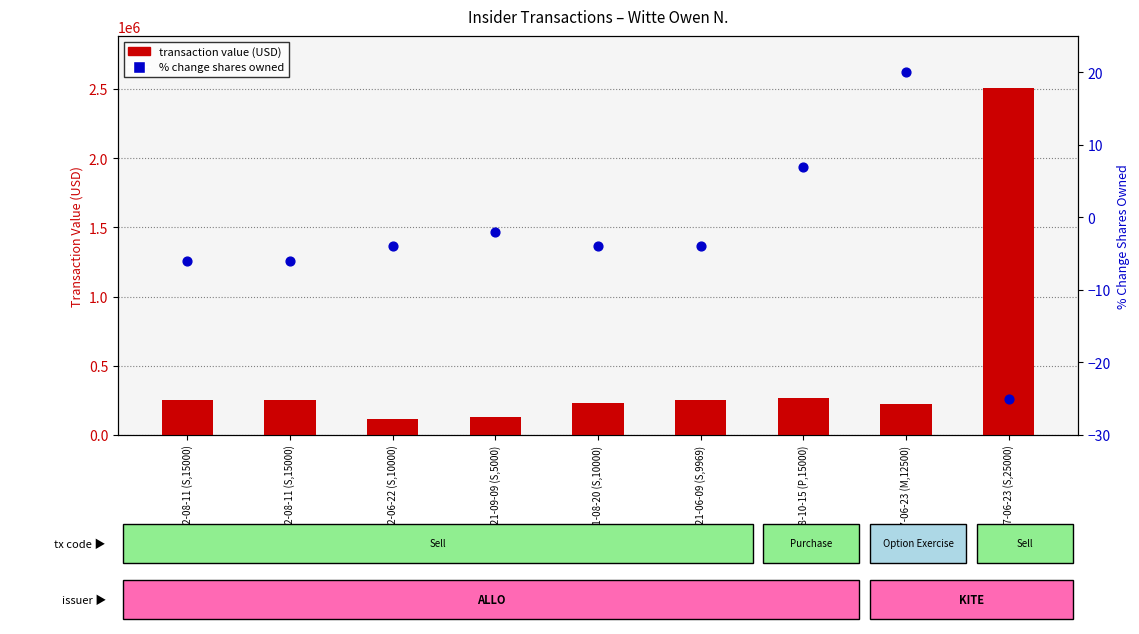

What are all the series names shown in the legend?

transaction value, % change shares owned